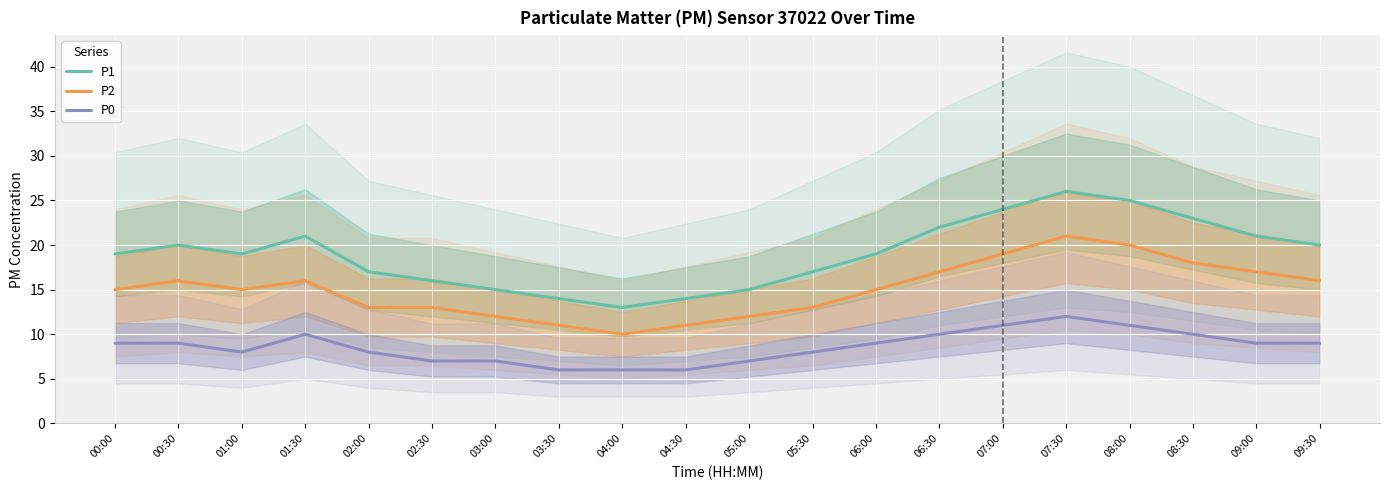

At how many categories does at least one series exceed 24?

2